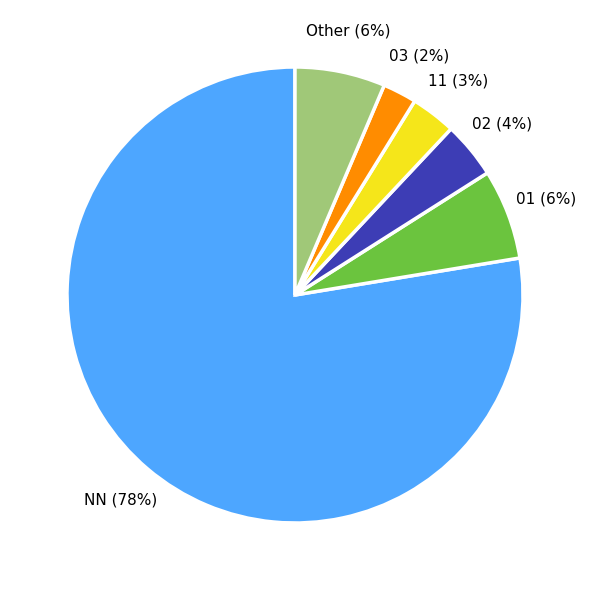

What is the largest slice in the pie chart?

NN